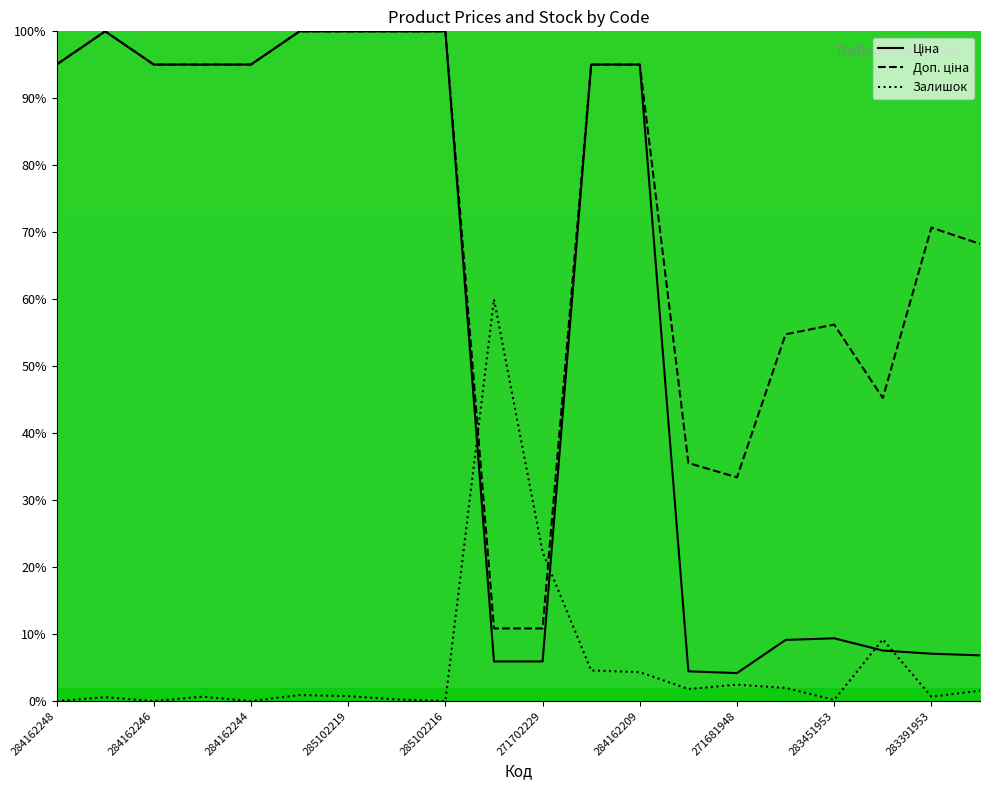

True or false: Залишок has a value of 0.0 at 285102216.

True